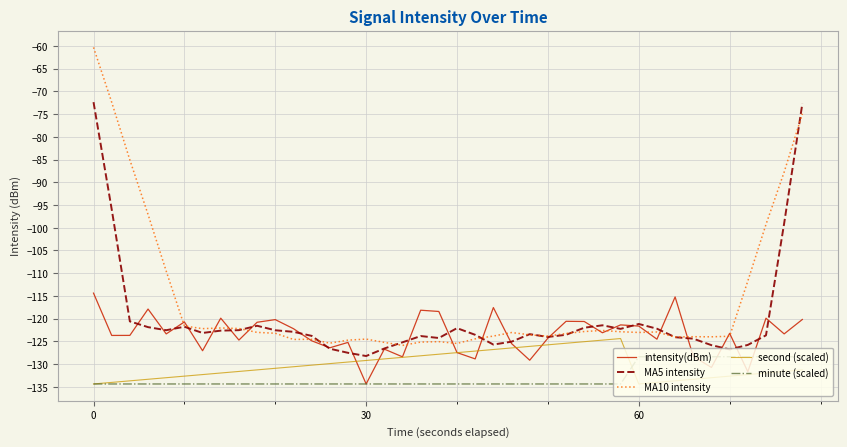

True or false: MA10 intensity and minute (scaled) intersect in this chart.

False